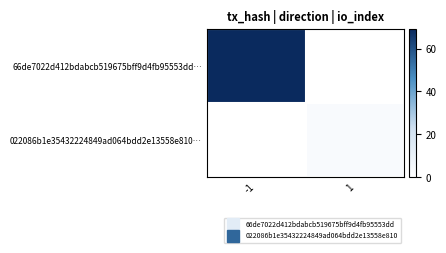

List the series in order of their peak value, highest first.

66de7022d412bdabcb519675bff9d4fb95553dd…, 022086b1e35432224849ad064bdd2e13558e810…